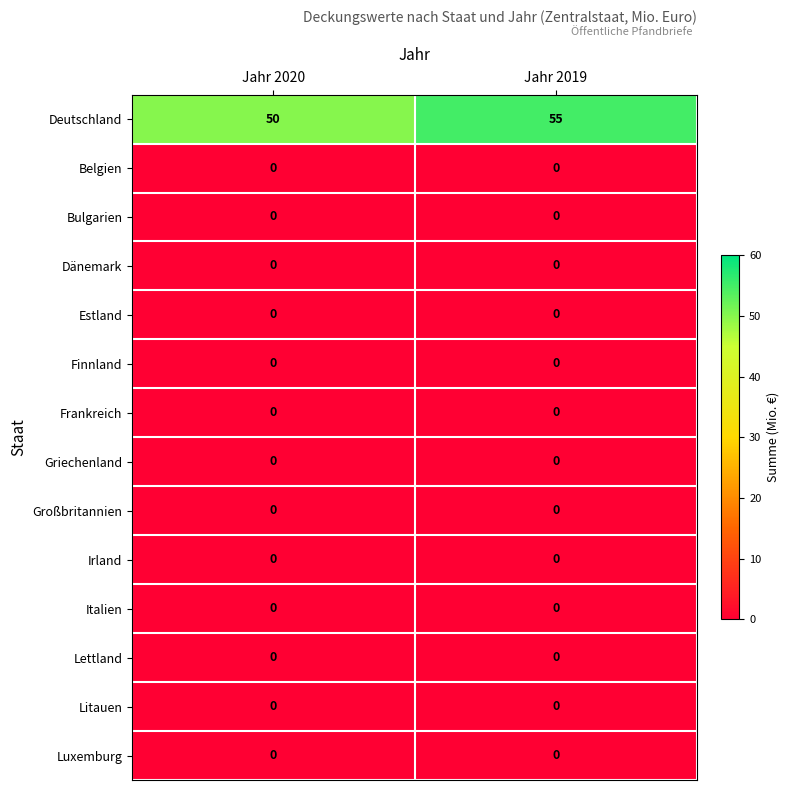

Which series changed the most between Jahr 2020 and Jahr 2019?

Deutschland